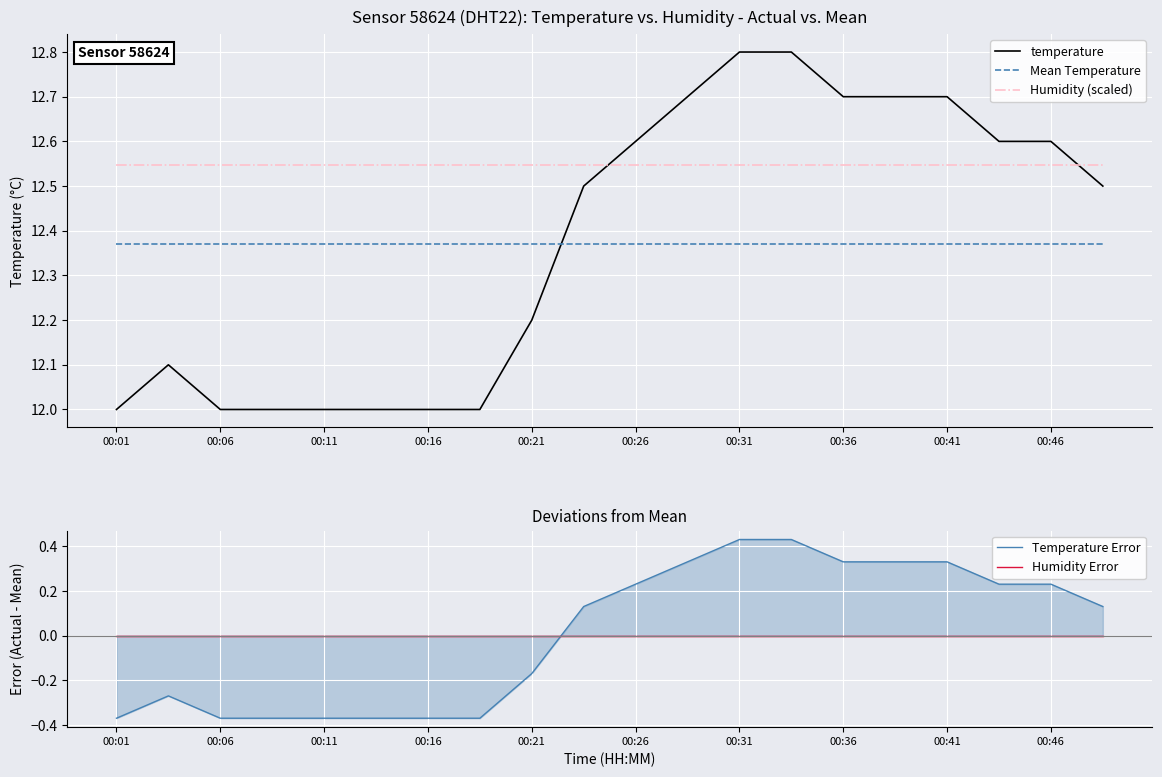

What are all the series names shown in the legend?

temperature, Mean Temperature, Humidity (scaled), Temperature Error, Humidity Error